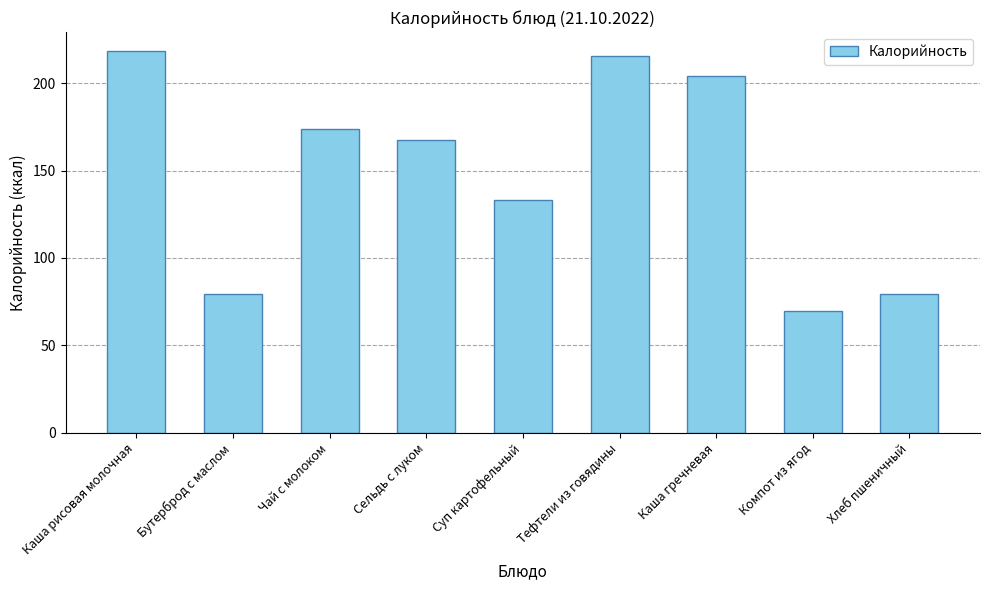

At which category does the chart reach its peak across all series?

Каша рисовая молочная